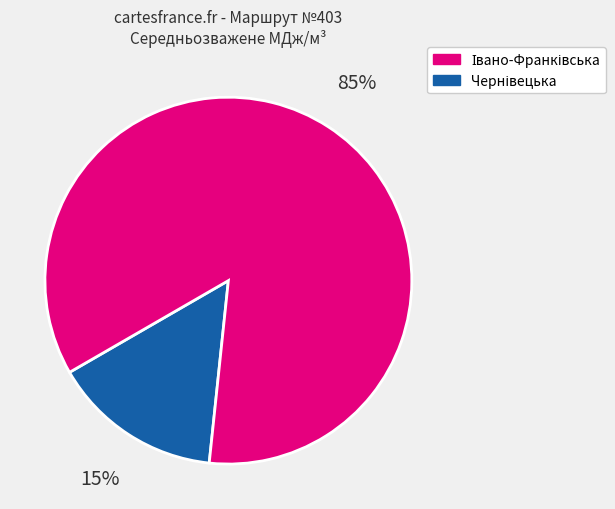

To the nearest percent, what is the average slice percentage?

50%